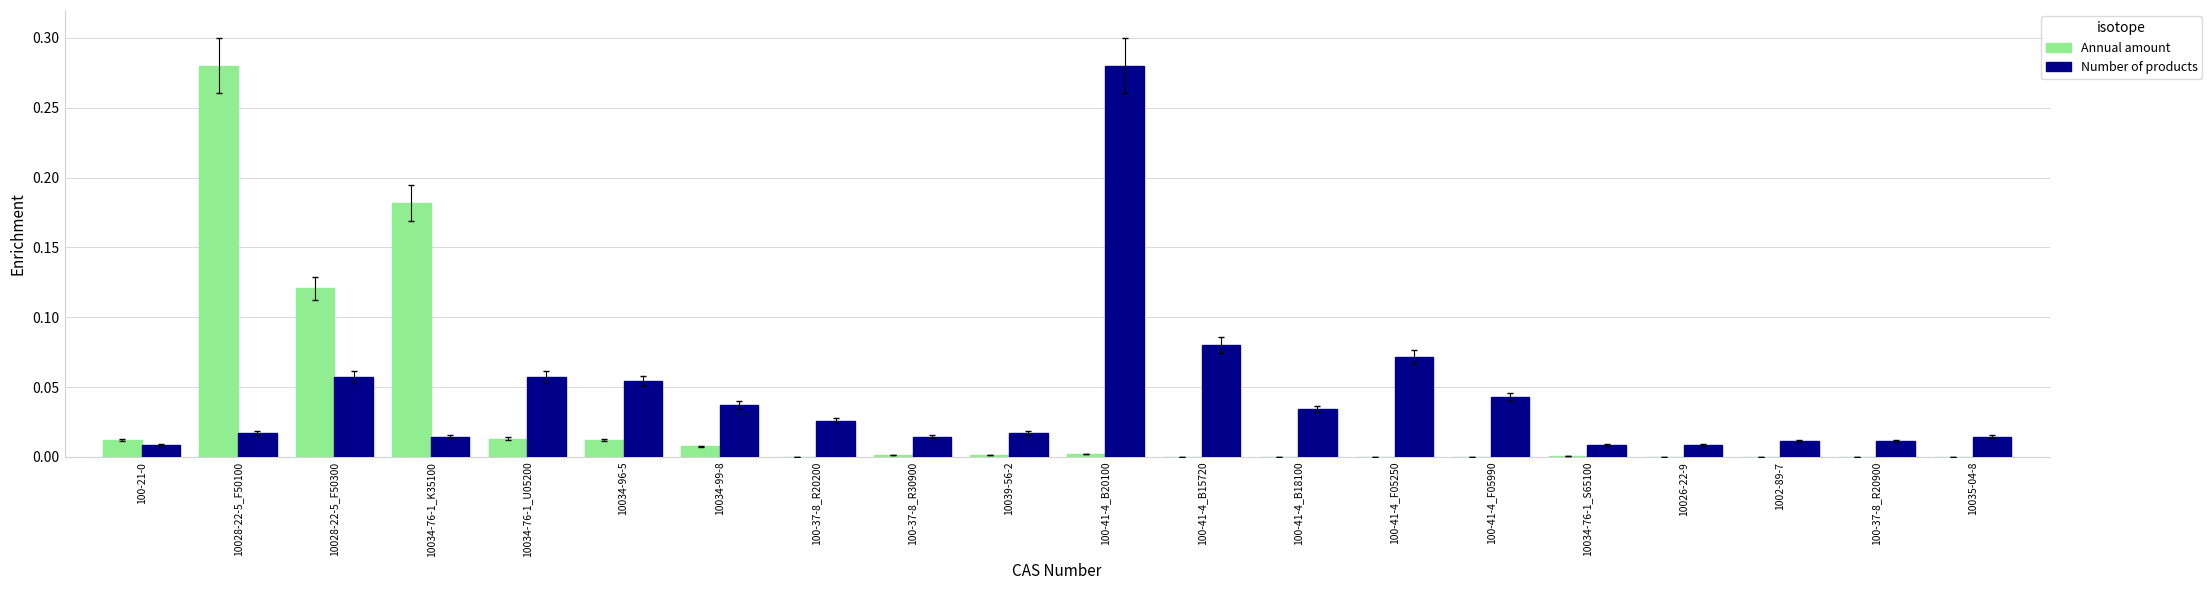

At which category is the sum across all series the highest?

10028-22-5_F50100